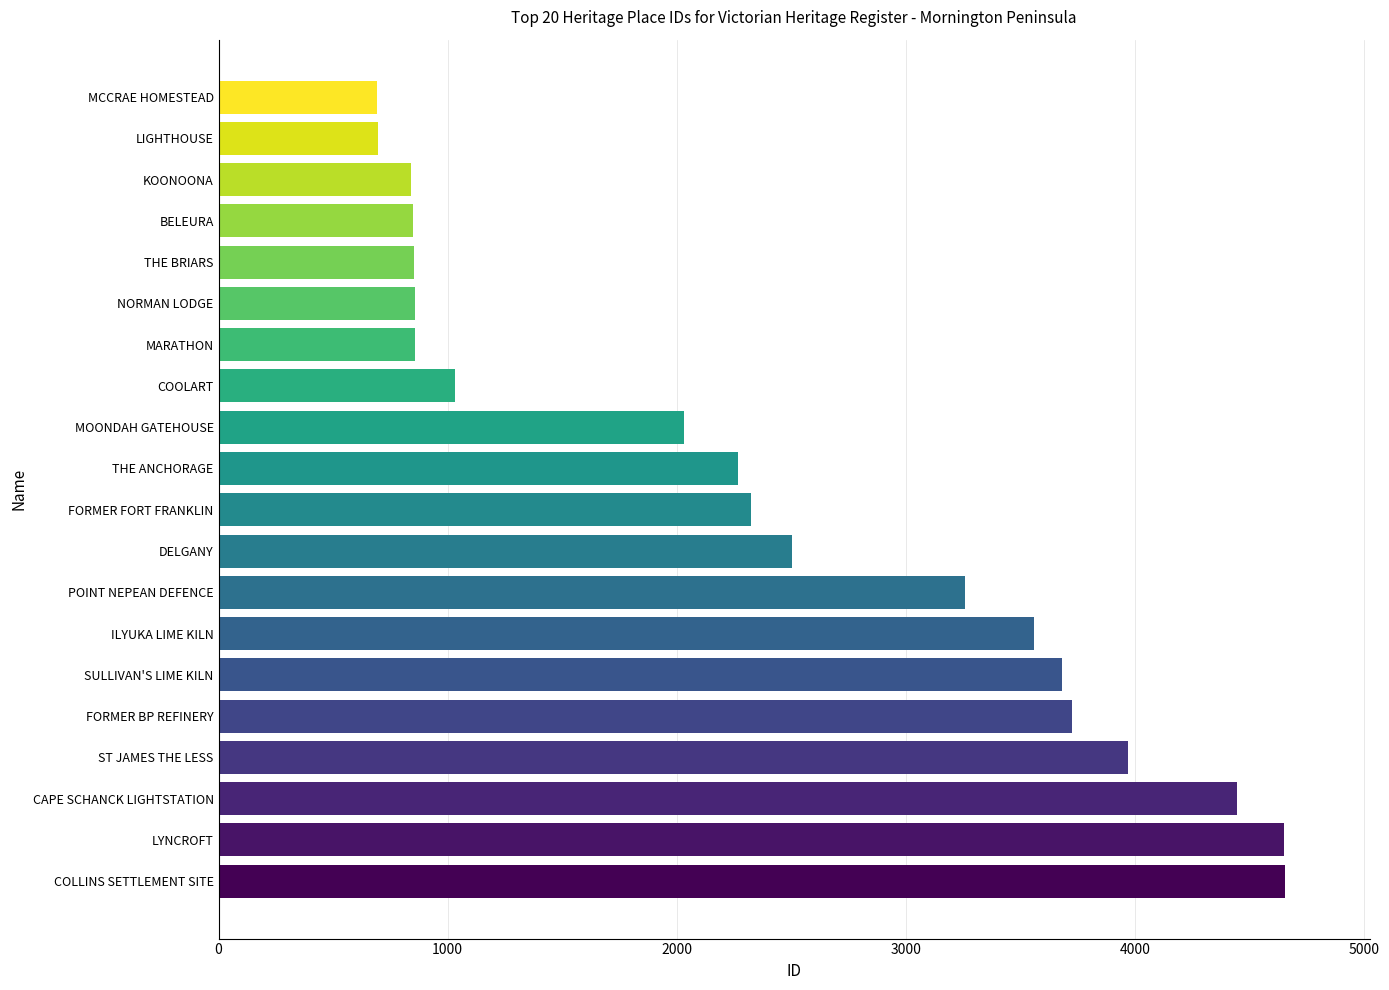

What is the change in value from FORMER FORT FRANKLIN to LIGHTHOUSE?

-1628